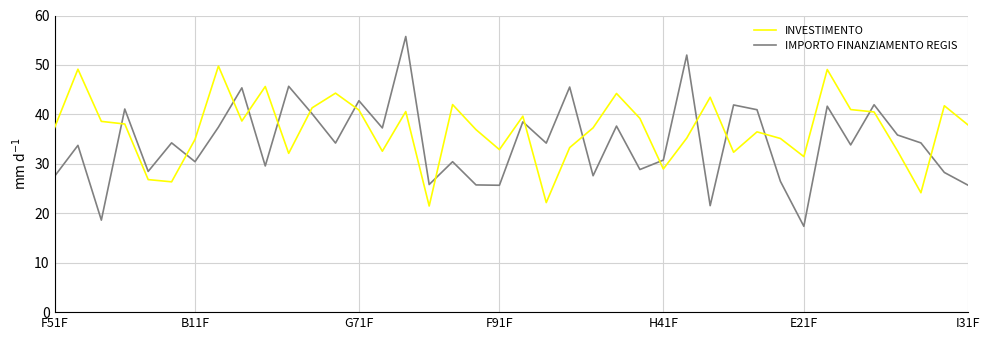

In INVESTIMENTO, how many points are lower than both neighbors (excluding endpoints)?

11